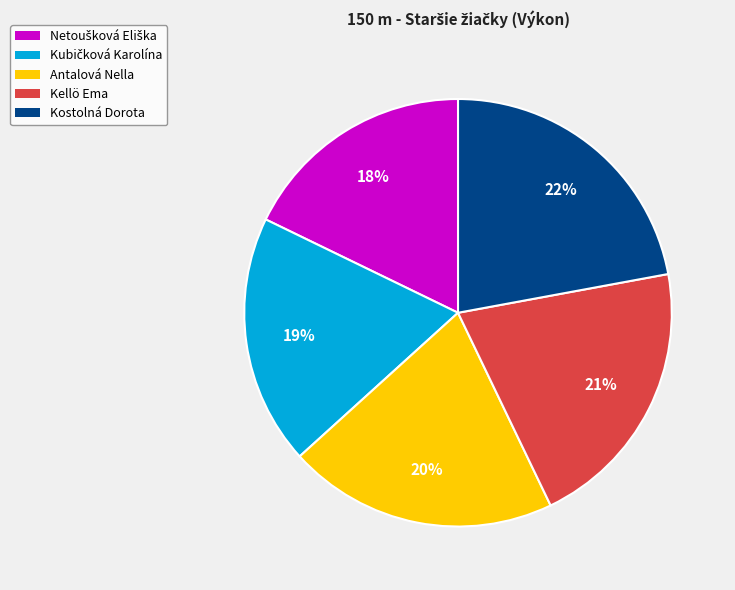

To the nearest percent, what portion does Kellö Ema represent?

21%